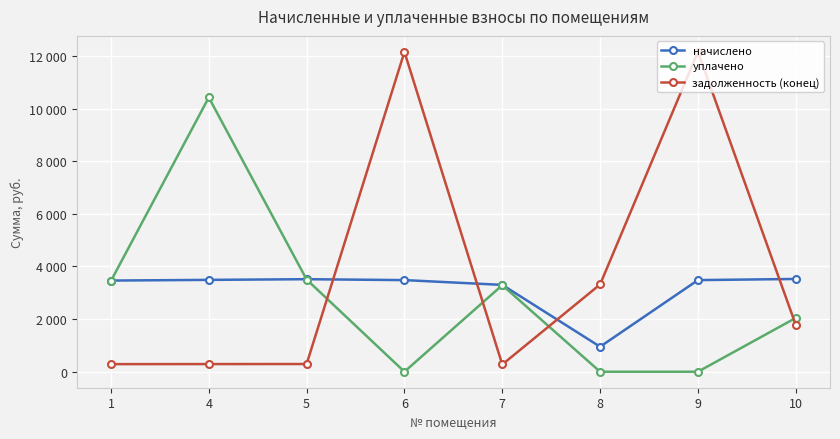

Does the chart have visible grid lines?

Yes